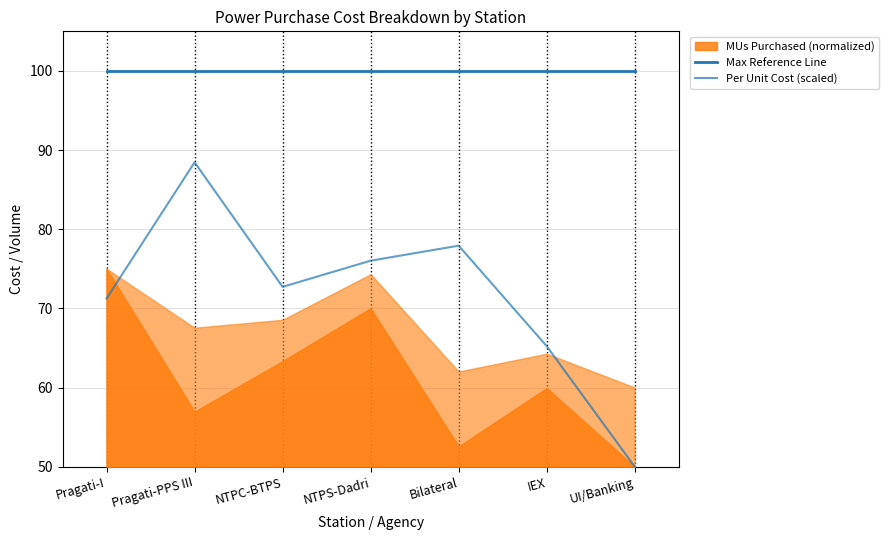

Which series has the largest range (max minus min)?

Per Unit Cost (scaled)